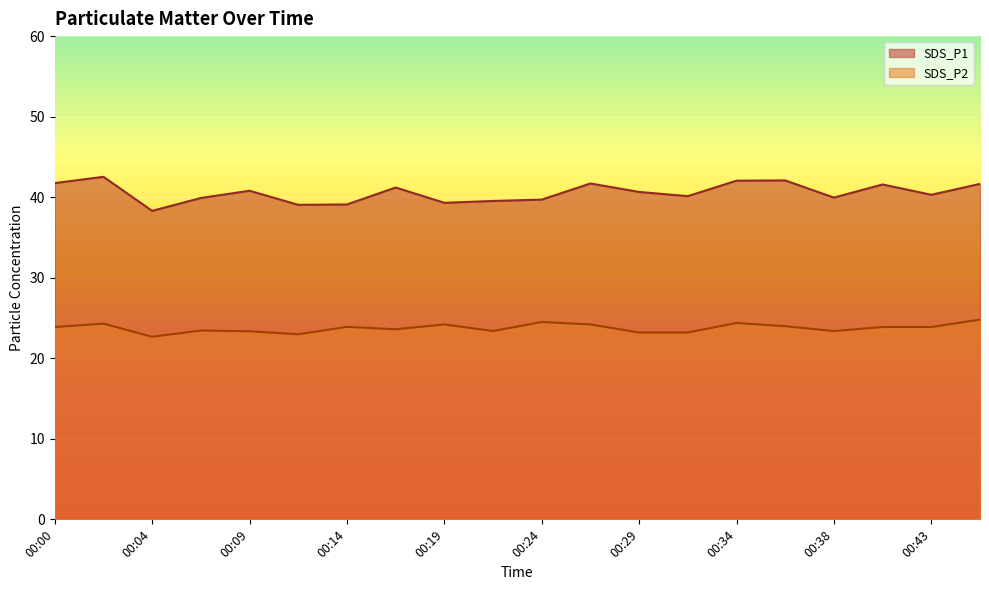

Rank the series by their average value, from highest to lowest.

SDS_P1, SDS_P2